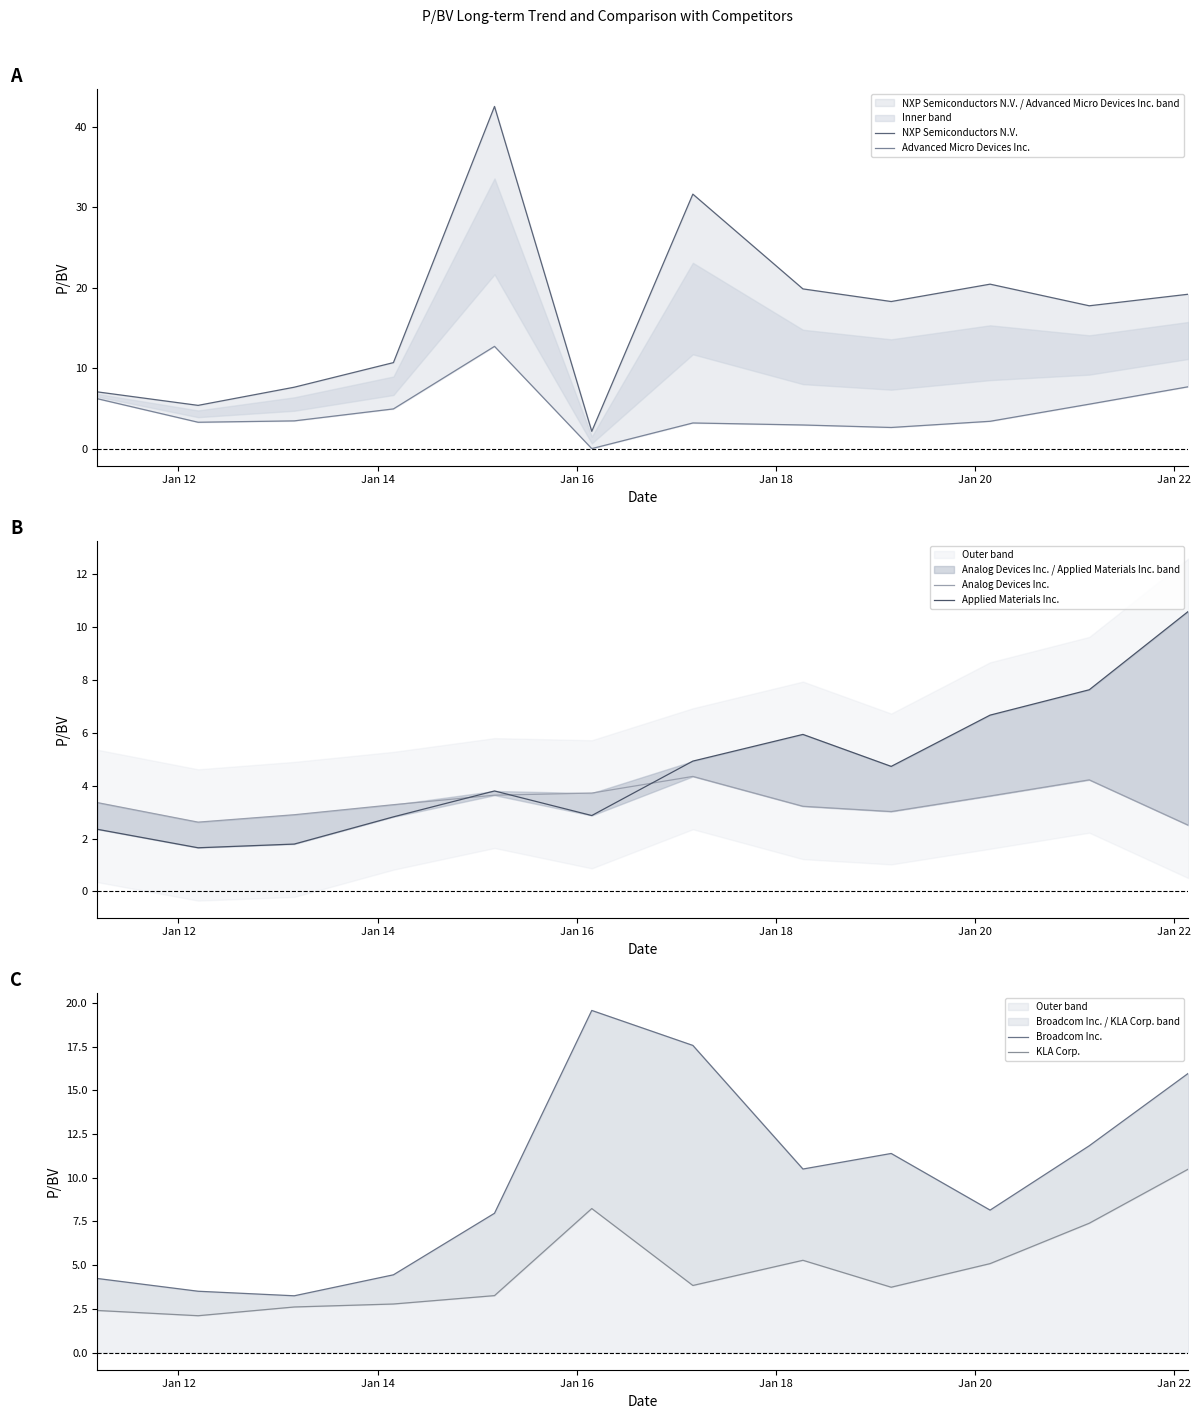

Reading left to right, transcribe all the data shown in this chart.

NXP Semiconductors N.V.: 7.1	5.4	7.6	10.7	42.6	2.1	31.7	19.9	18.3	20.5	17.8	19.2
Advanced Micro Devices Inc.: 6.2	3.3	3.5	4.9	12.7	0.0	3.2	2.9	2.6	3.4	5.5	7.7
Analog Devices Inc.: 3.4	2.6	2.9	3.3	3.6	3.7	4.3	3.2	3.0	3.6	4.2	2.5
Applied Materials Inc.: 2.4	1.6	1.8	2.8	3.8	2.9	4.9	5.9	4.7	6.7	7.6	10.6
Broadcom Inc.: 4.2	3.5	3.2	4.5	8.0	19.6	17.6	10.5	11.4	8.2	11.8	16.0
KLA Corp.: 2.4	2.1	2.6	2.8	3.3	8.2	3.8	5.3	3.7	5.1	7.4	10.5